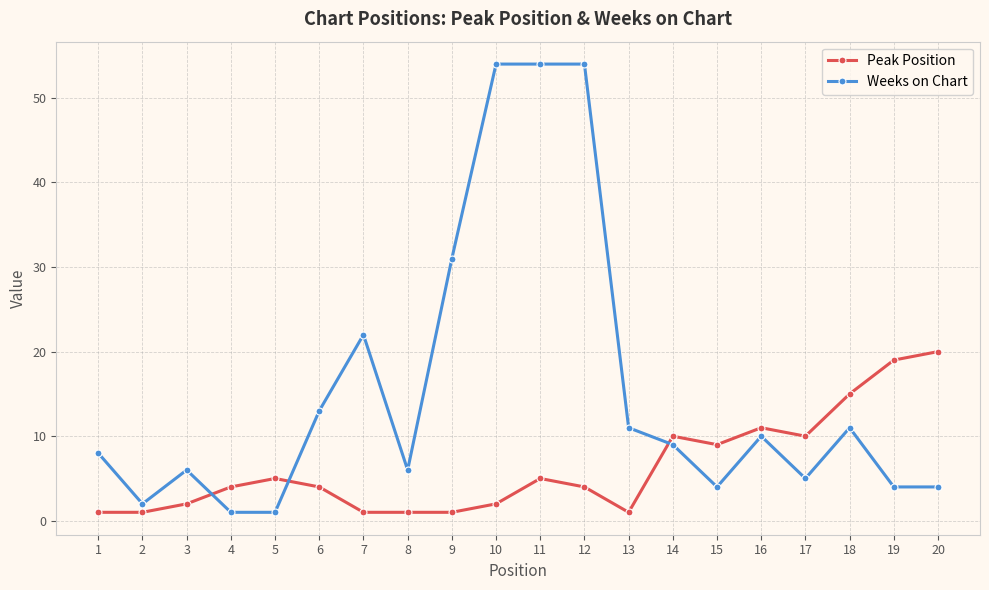

At which category does Weeks on Chart reach its first local peak?

3